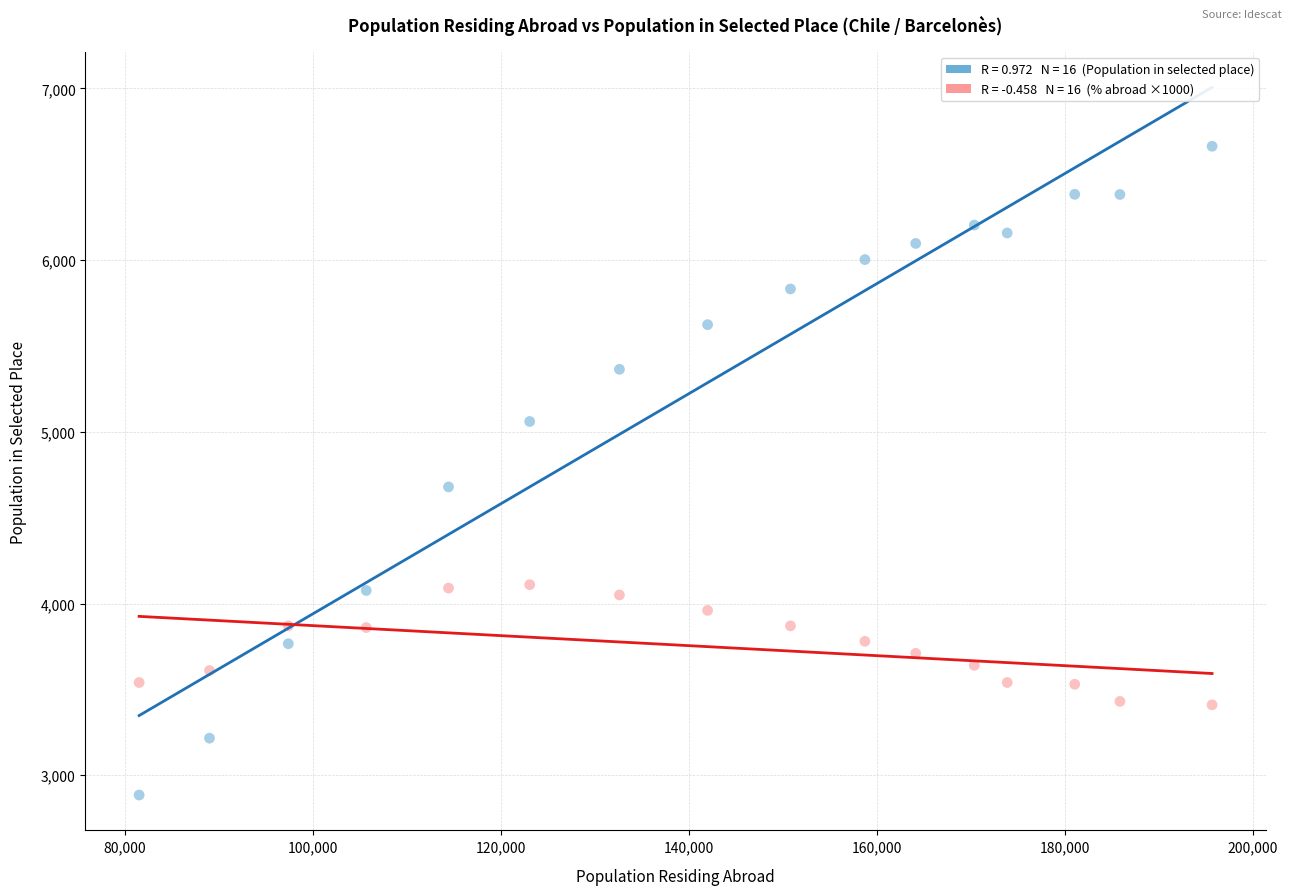

Across all series, what Y value is closest to 4774?

4679